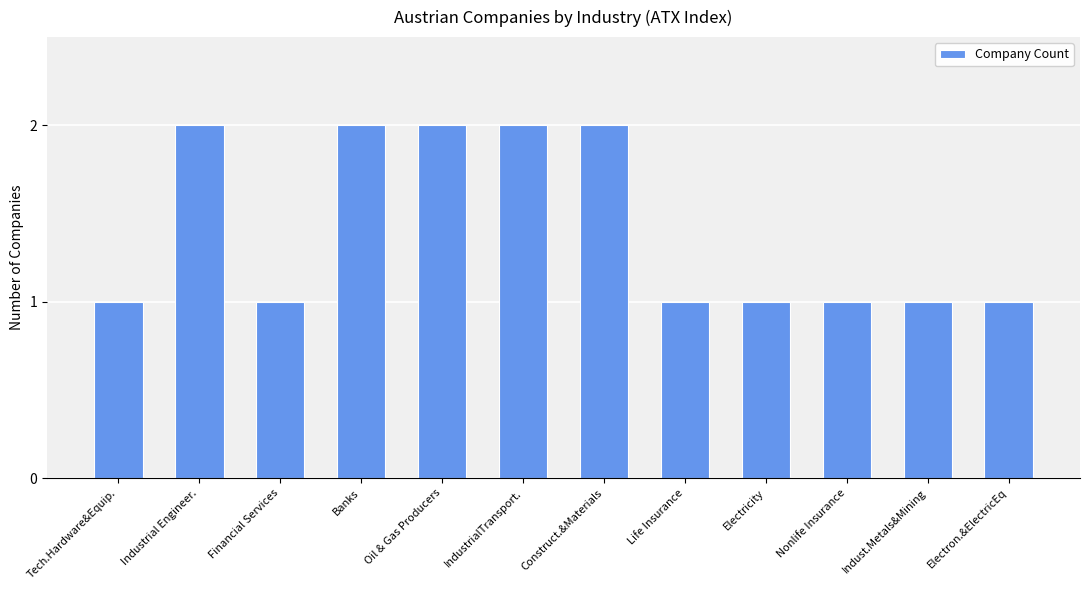

True or false: the data shows 1 at Construct.&Materials.

False